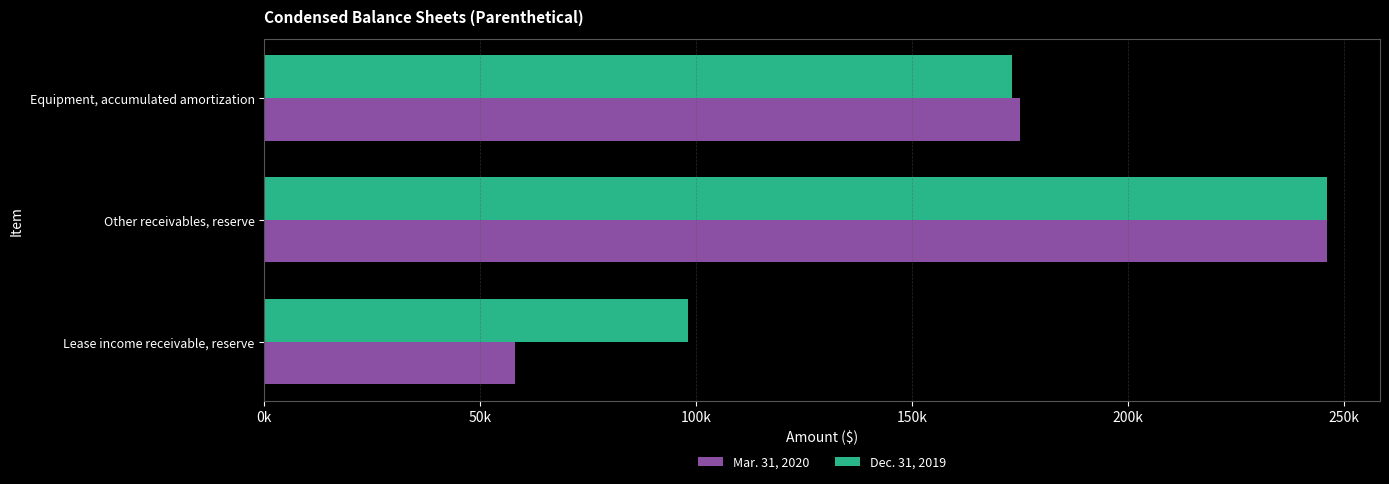

What position from the left is Equipment, accumulated amortization?

3